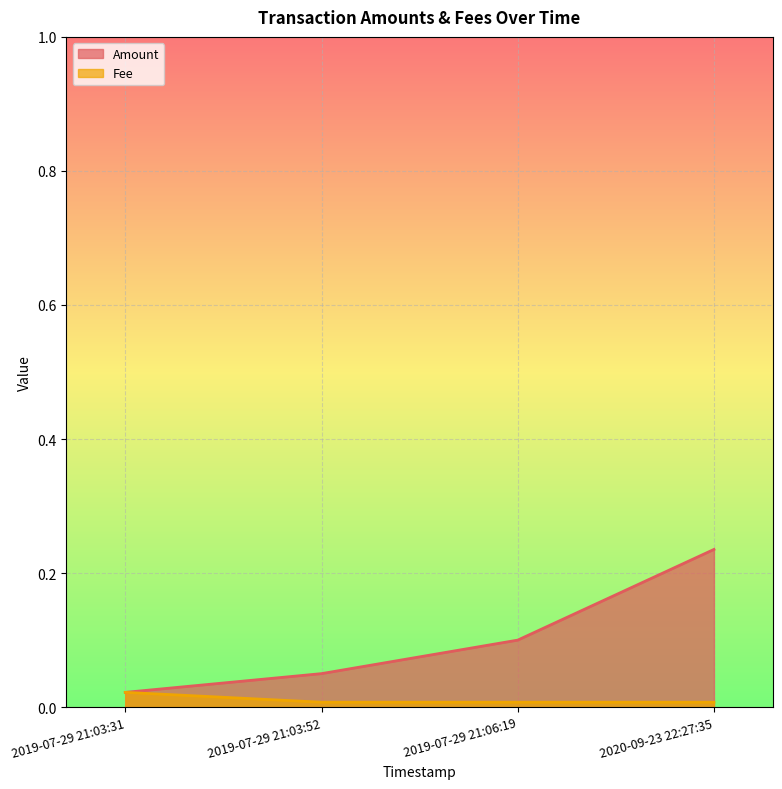

Reading left to right, transcribe all the data shown in this chart.

Amount: 2019-07-29 21:03:31=0.0	2019-07-29 21:03:52=0.1	2019-07-29 21:06:19=0.1	2020-09-23 22:27:35=0.2
Fee: 2019-07-29 21:03:31=0.0	2019-07-29 21:03:52=0.0	2019-07-29 21:06:19=0.0	2020-09-23 22:27:35=0.0